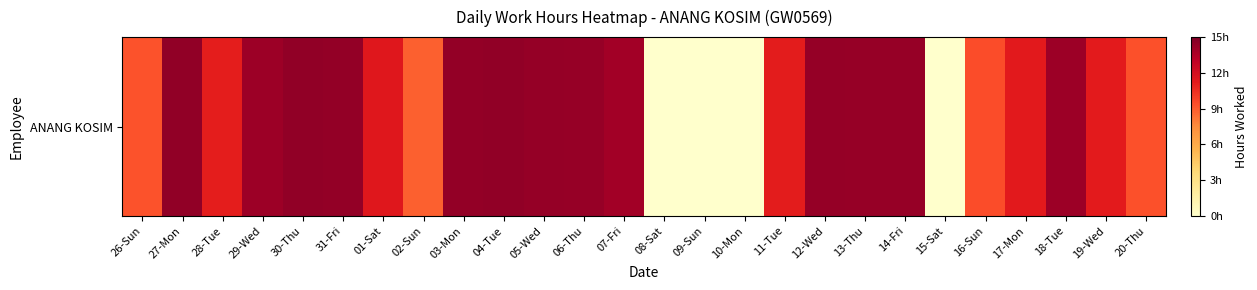

Reading left to right, list all the values displayed in this chart.

9.2	14.5	11.1	14.1	14.4	14.4	11.4	8.8	14.4	14.5	14.3	14.3	13.9	0.0	0.0	0.0	11.2	14.3	14.3	14.3	0.0	9.4	11.2	14.1	11.2	9.3